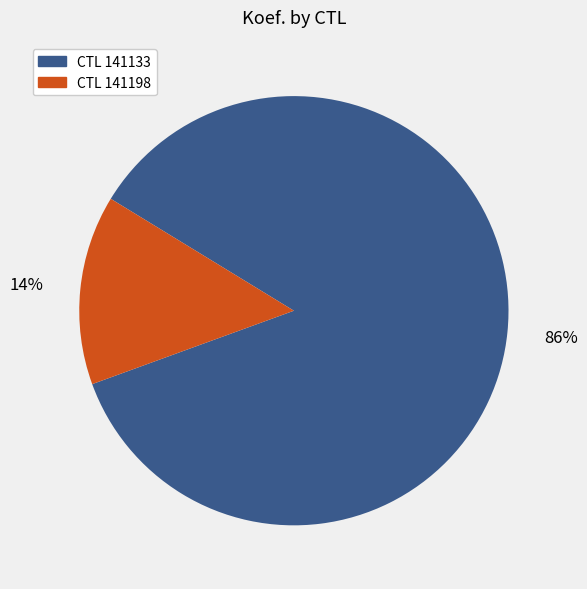

Does any single category account for the majority?

Yes